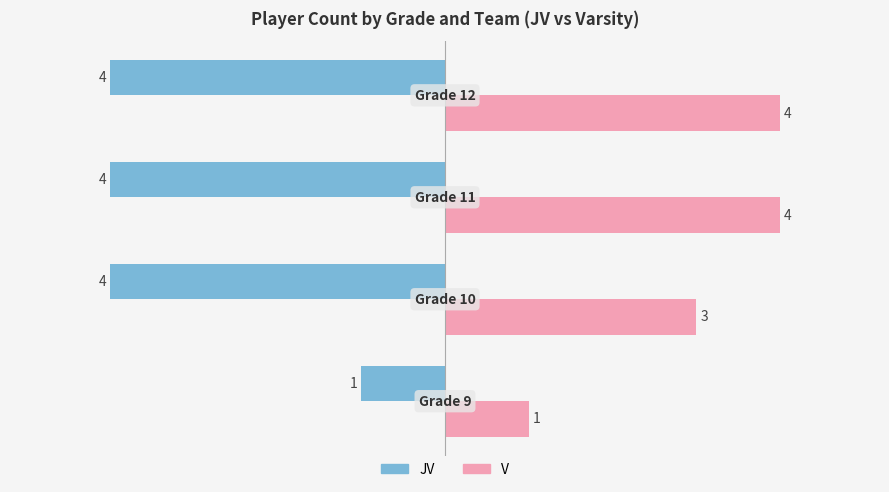

What is the minimum value shown in the chart?

-4